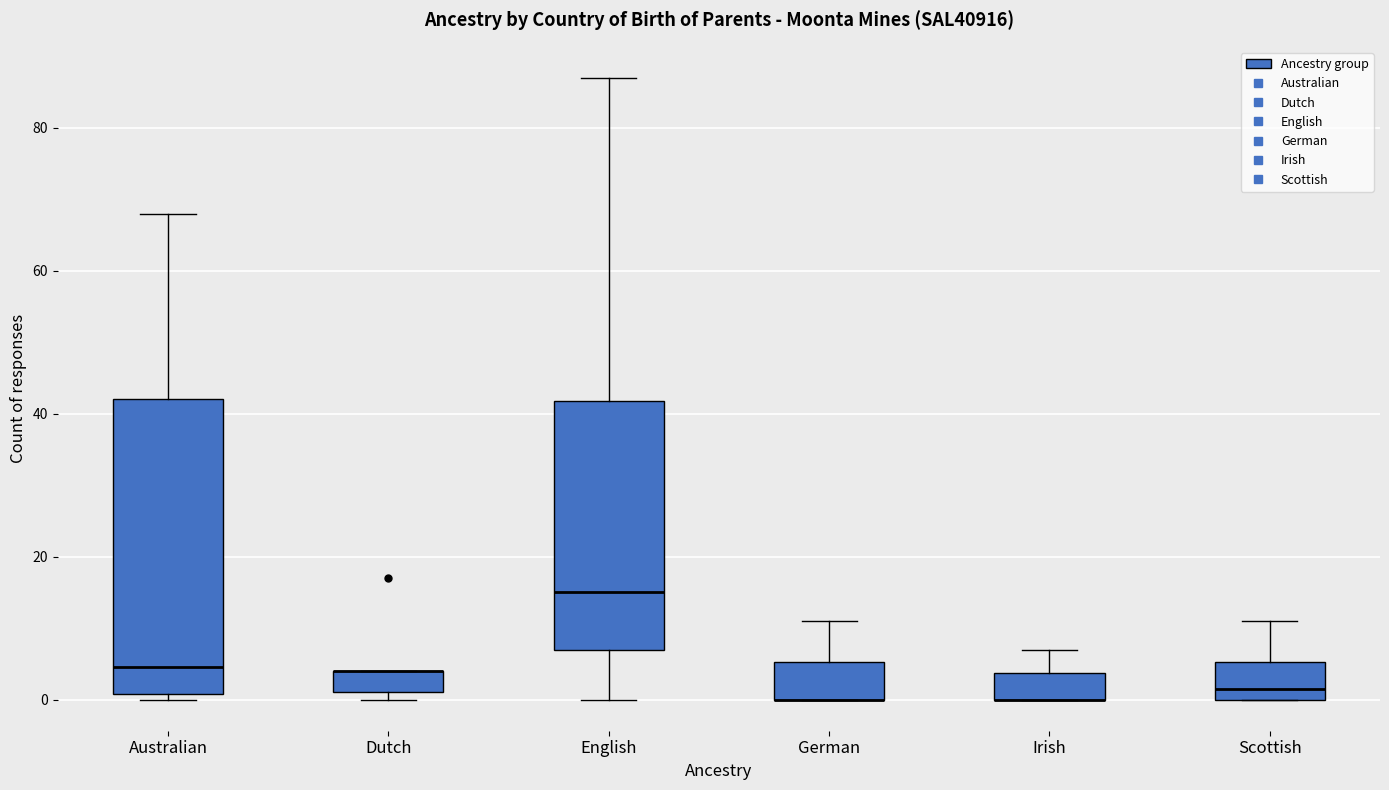

Where does the lower whisker of the box for English end on the y-axis? The values are not printed on the chart, so give them approximately, as read against the axis.

0